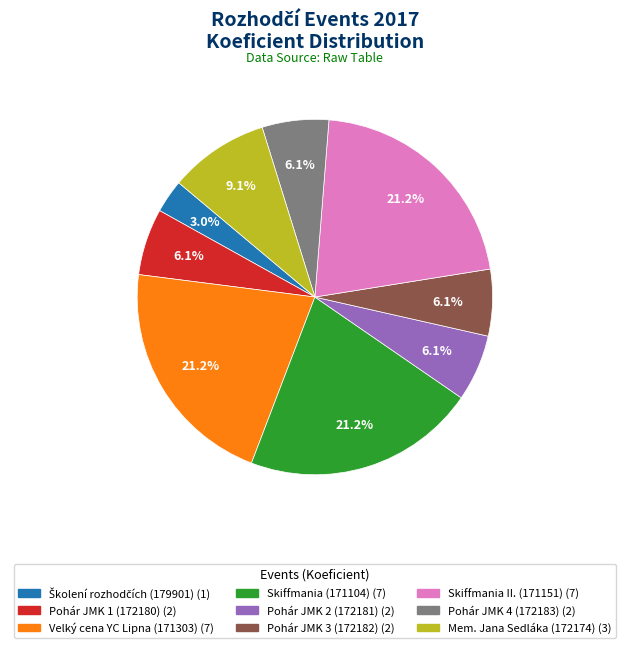

Is there any slice that represents more than half of the pie?

No